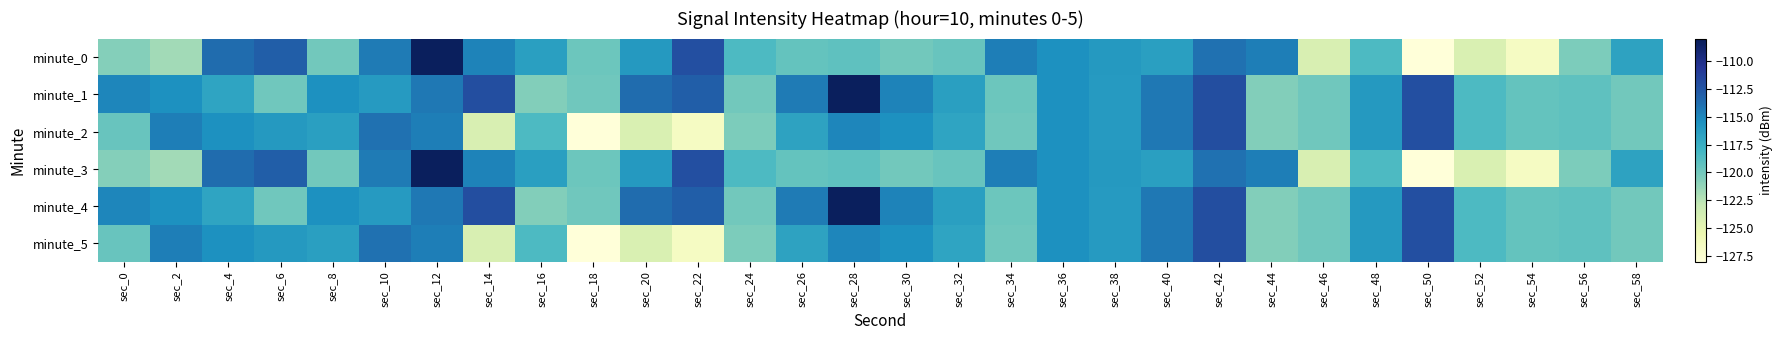

What is the spread (max minus min) of values at sec_50?

15.9